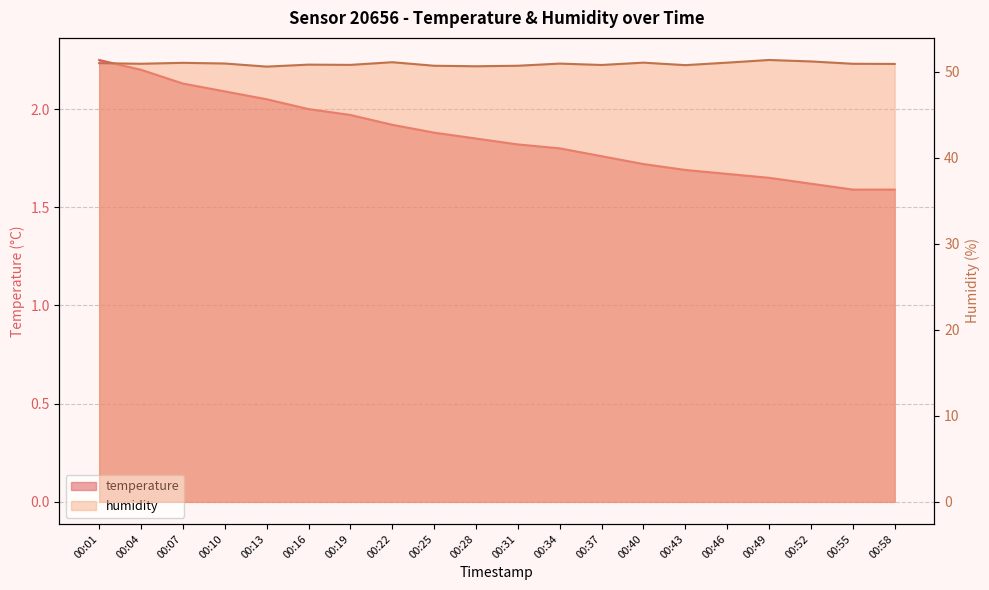

The humidity series shows 72.8 at 00:46. True or false?

False